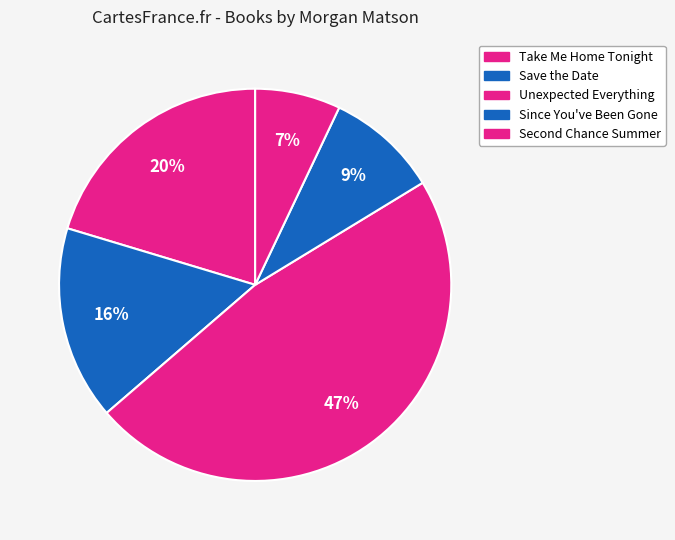

Does Take Me Home Tonight represent more than half of the total?

No